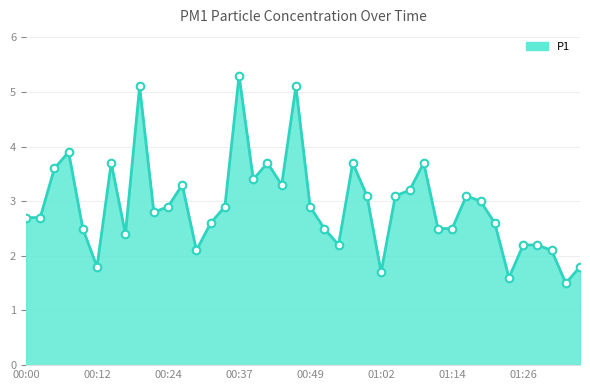

What is the greatest value displayed?

5.3